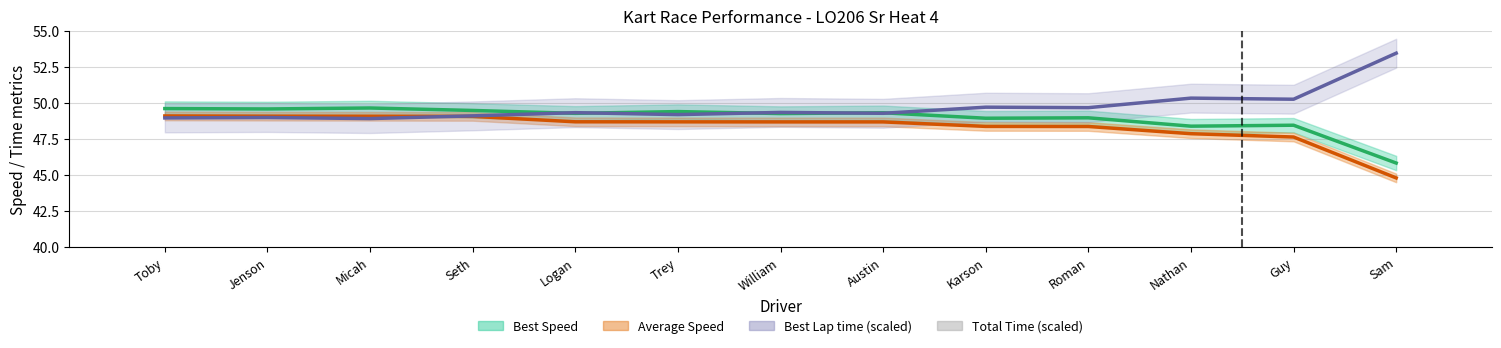

What is the difference between the second highest and minimum values in the Best Speed line series?

3.8